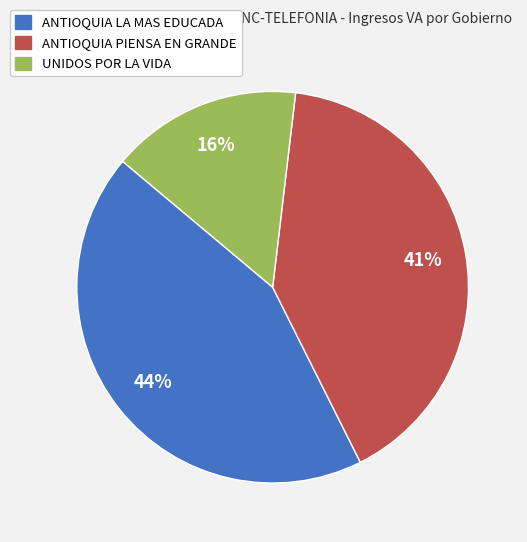

Does any single category account for the majority?

No